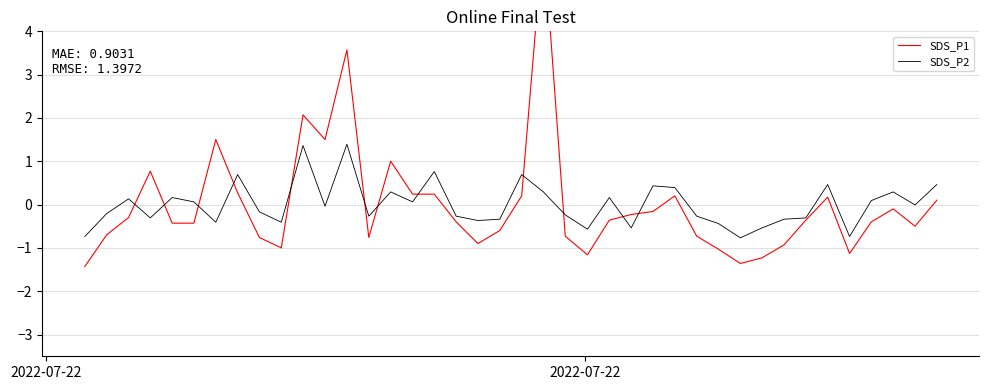

After their last crossing, which series has the higher values: SDS_P2 or SDS_P1?

SDS_P2